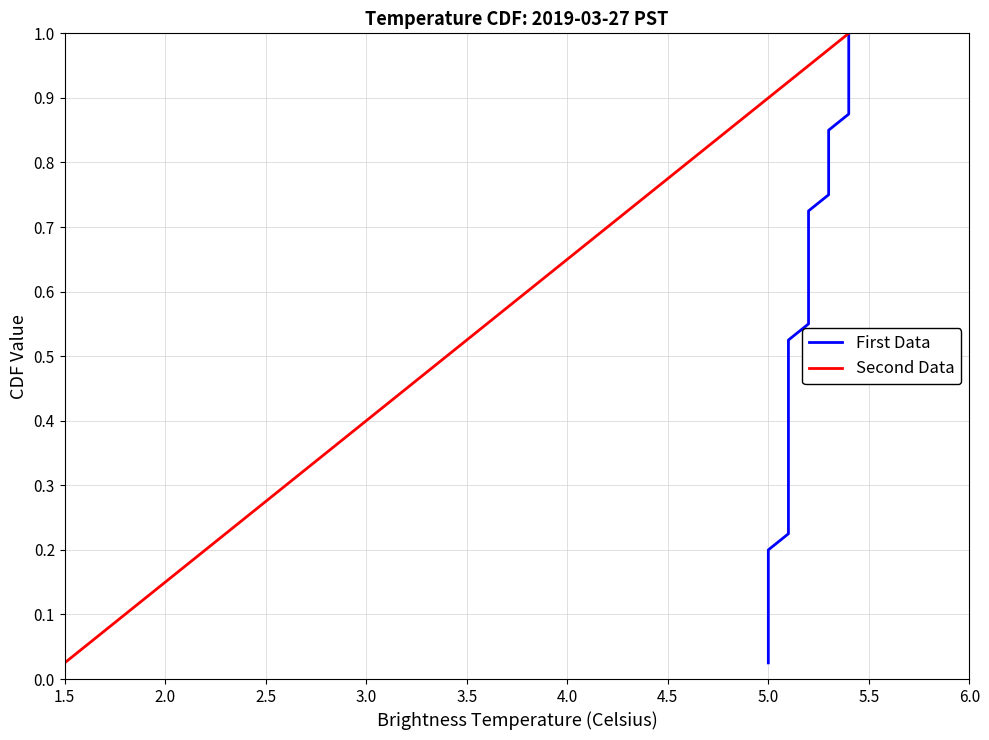

At which label is Second Data closest to 0?

1.5